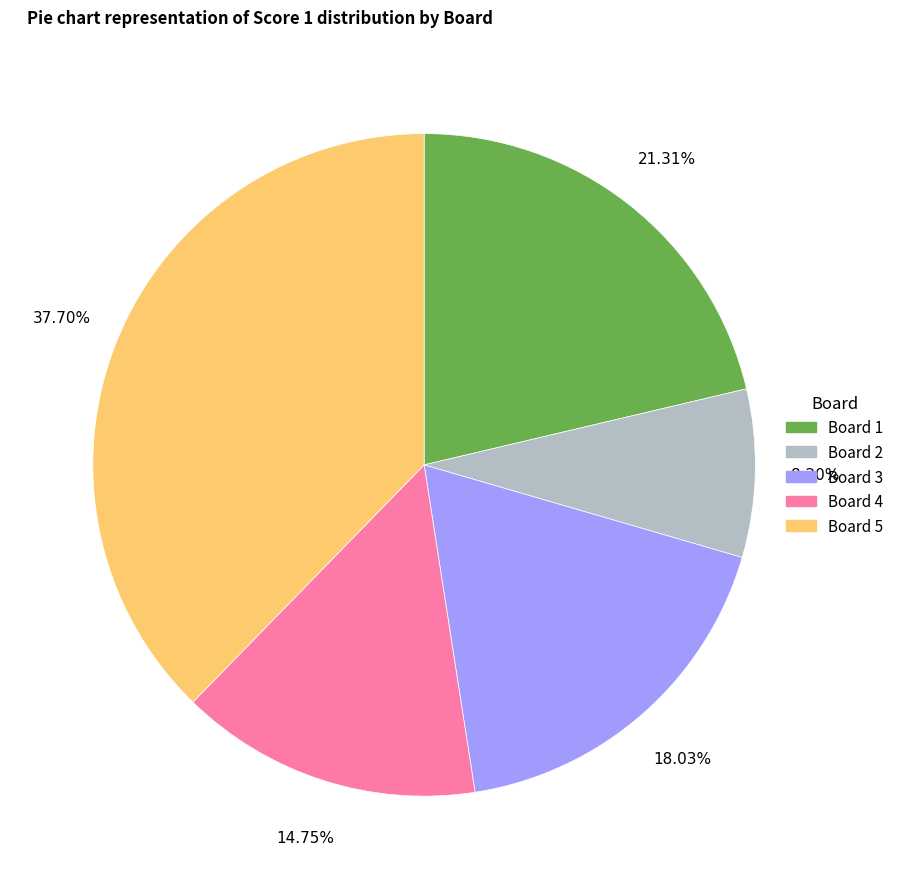

Is there a majority slice in this chart?

No